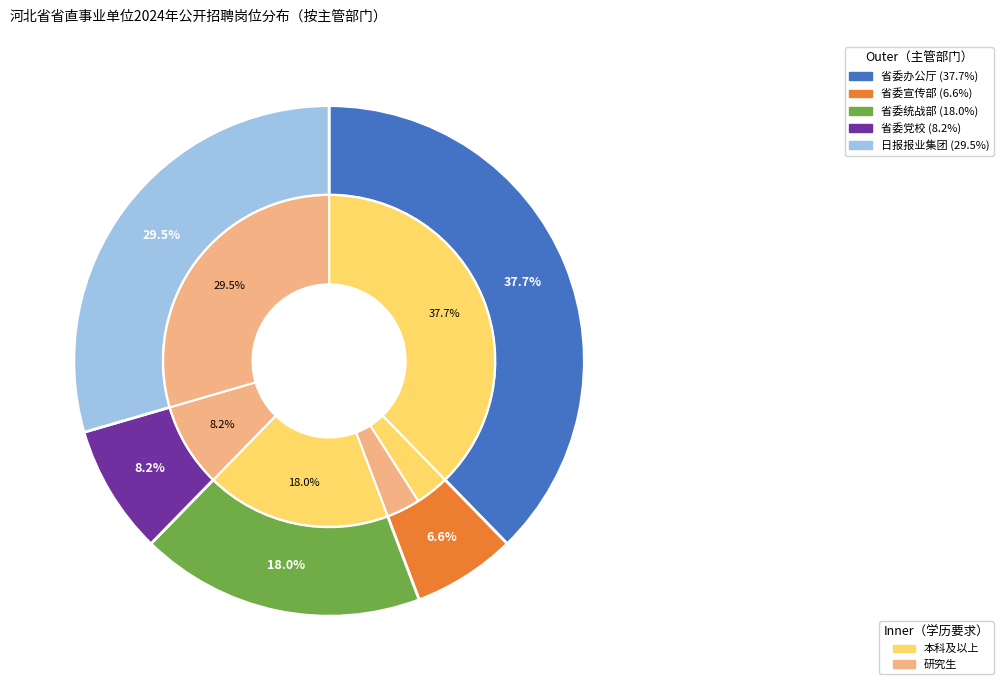

How many slices are in this pie chart?

5